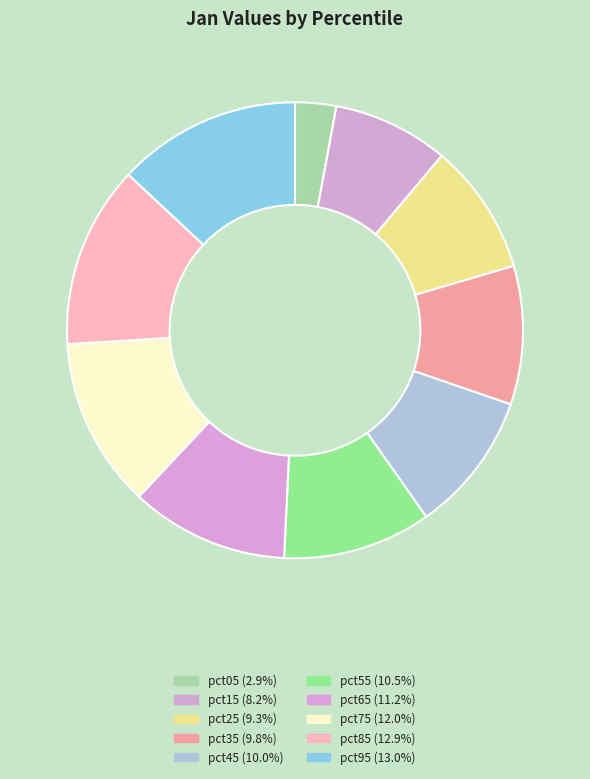

To the nearest percent, what is the difference between the largest and smallest slice percentages?

10%